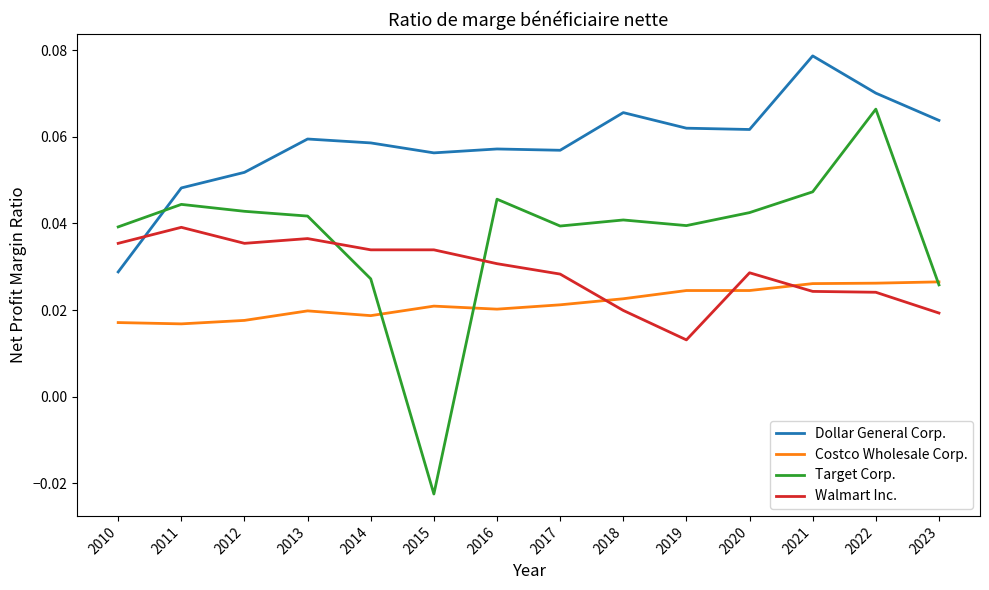

How many times do Walmart Inc. and Target Corp. cross each other?

2